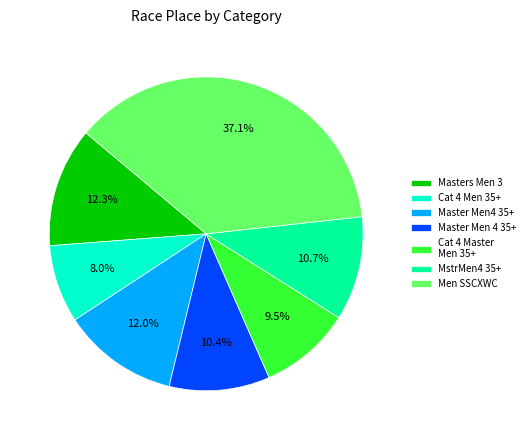

Does Master Men 4 35+ account for over 50% of the chart?

No